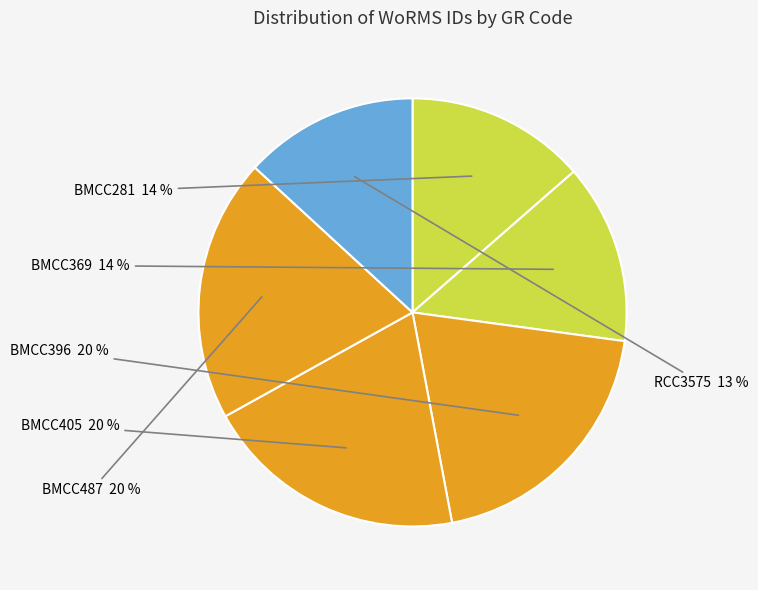

To the nearest percent, what is the difference between the largest and smallest slice percentages?

7%